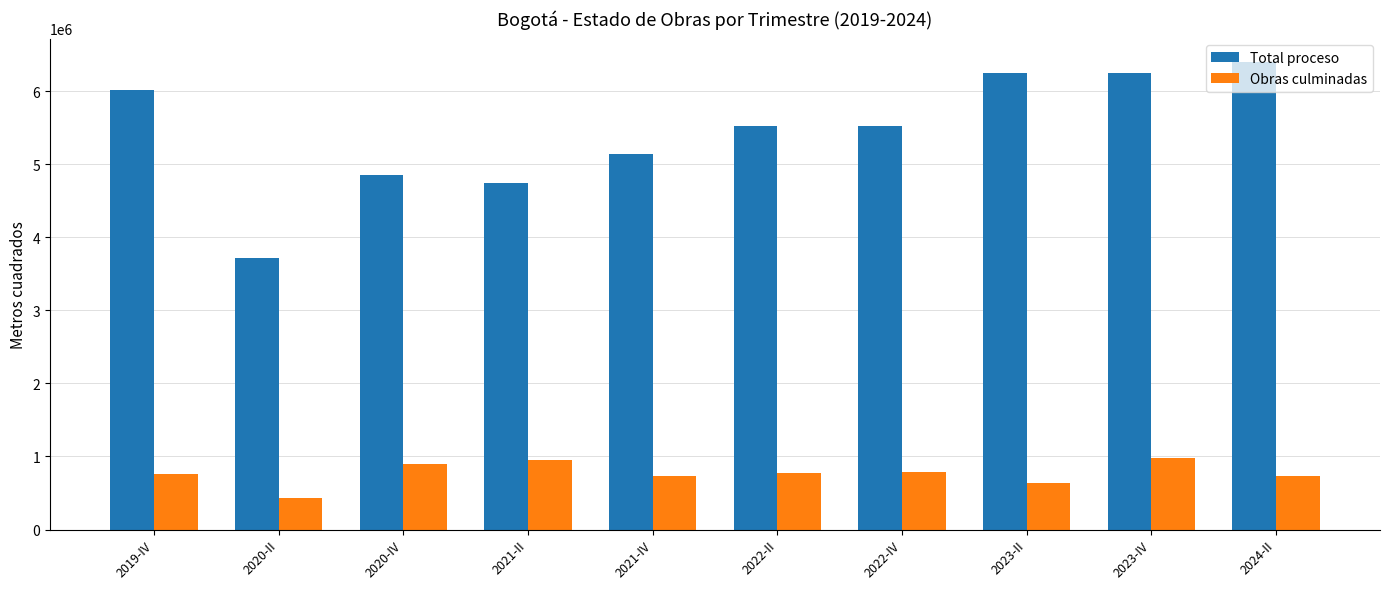

How many distinct data groups are displayed?

2